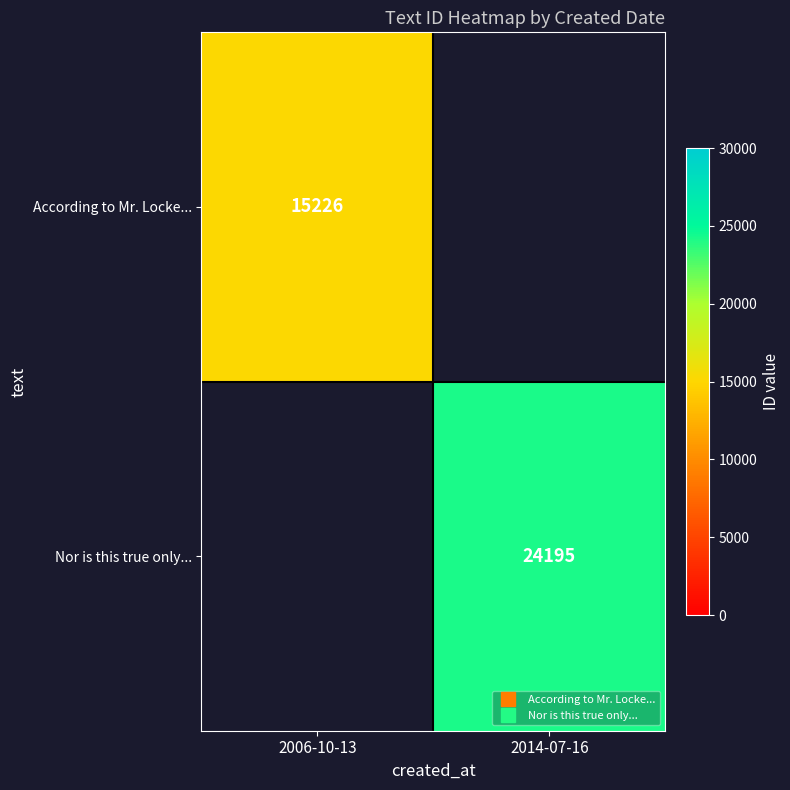

Count the number of categories in the chart.

2